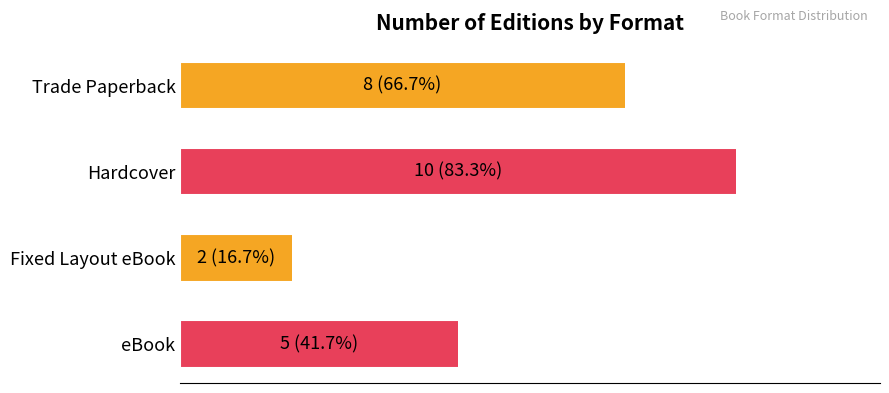

Does the chart contain any negative values?

No